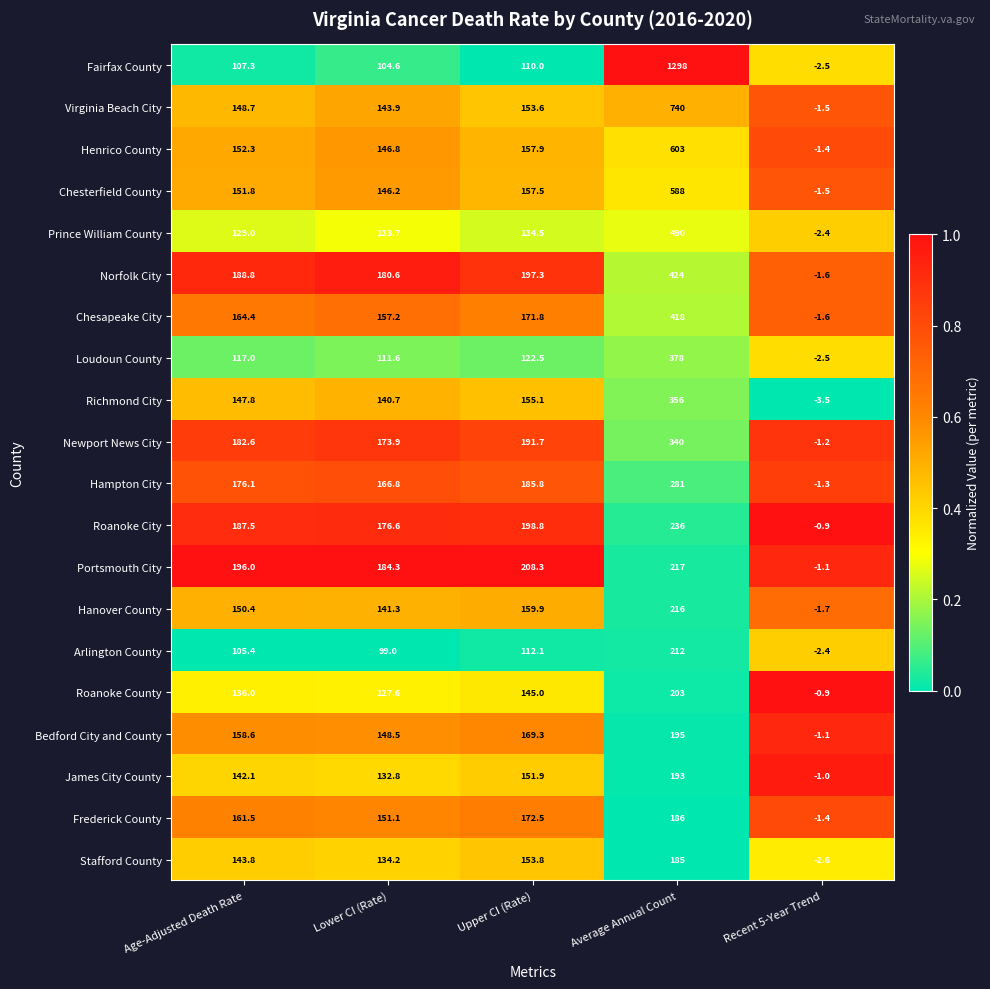

What is the greatest value displayed?

1298.0